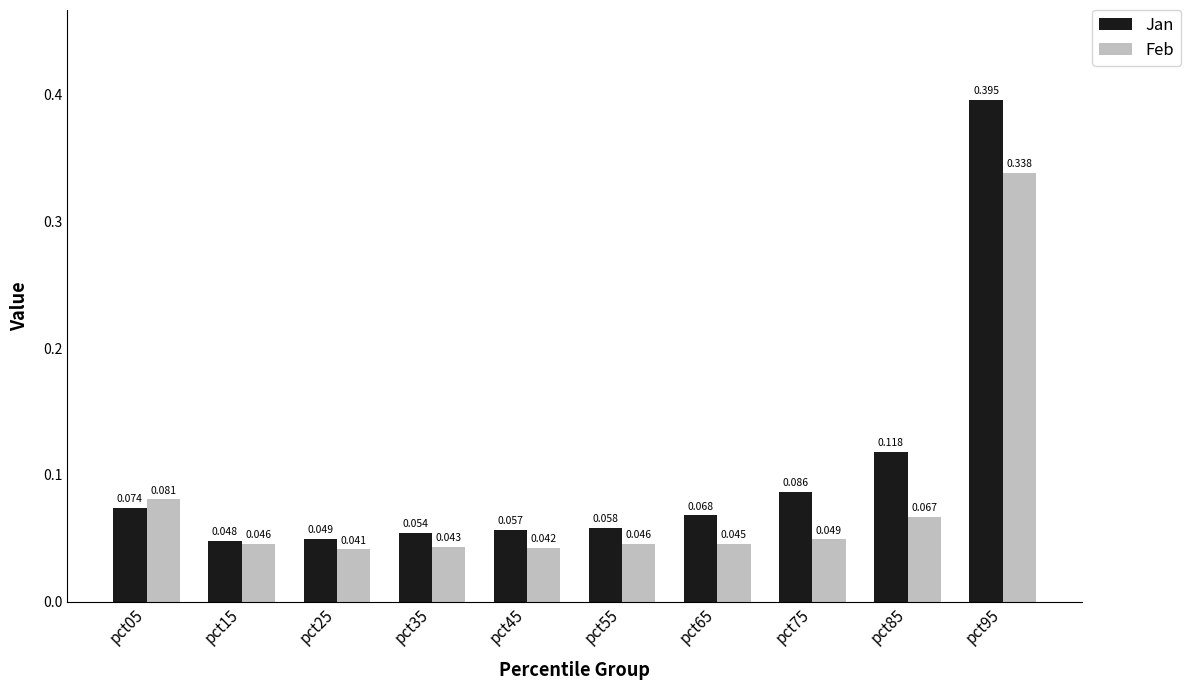

Which series has the widest spread of values?

Jan